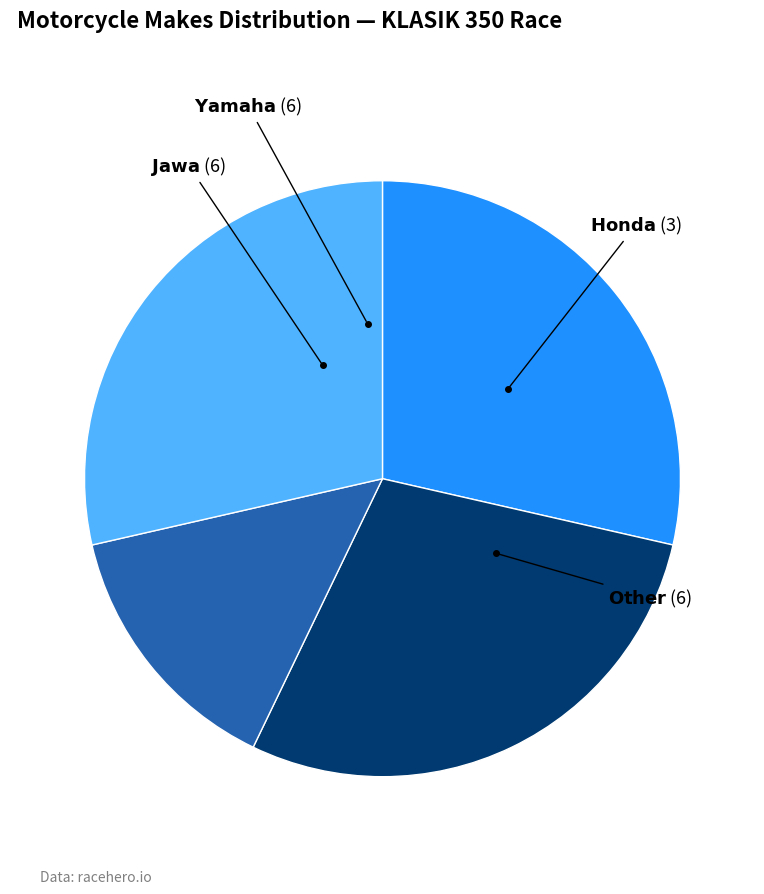

Is there a majority slice in this chart?

No